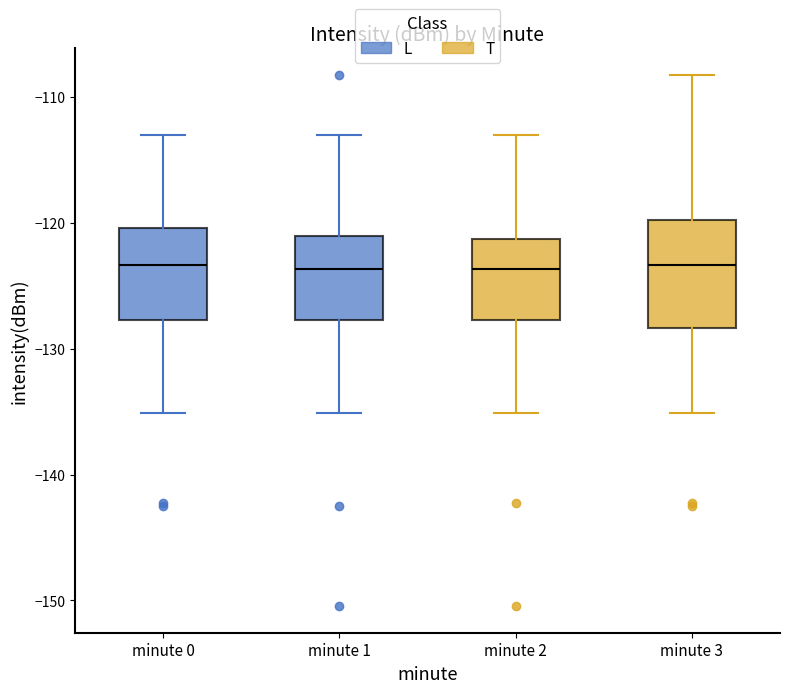

Reading left to right, read every box against the y-axis: the position of its median line, the range the box covers, and the ends of its whiskers. The values are not printed on the chart, so give them approximately, as read against the axis.

minute 0: median -123, box -128 to -120, whiskers -135 to -113
minute 1: median -124, box -128 to -121, whiskers -135 to -113
minute 2: median -124, box -128 to -121, whiskers -135 to -113
minute 3: median -123, box -128 to -120, whiskers -135 to -108